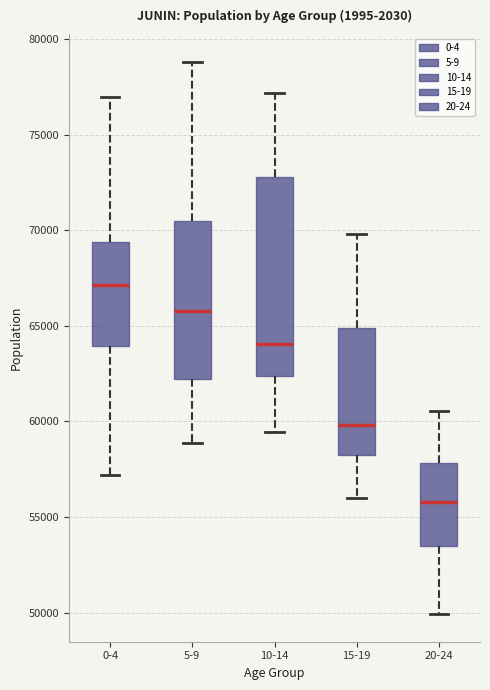

Where is the upper edge of the box for 10-14 on the y-axis? The values are not printed on the chart, so give them approximately, as read against the axis.

73000